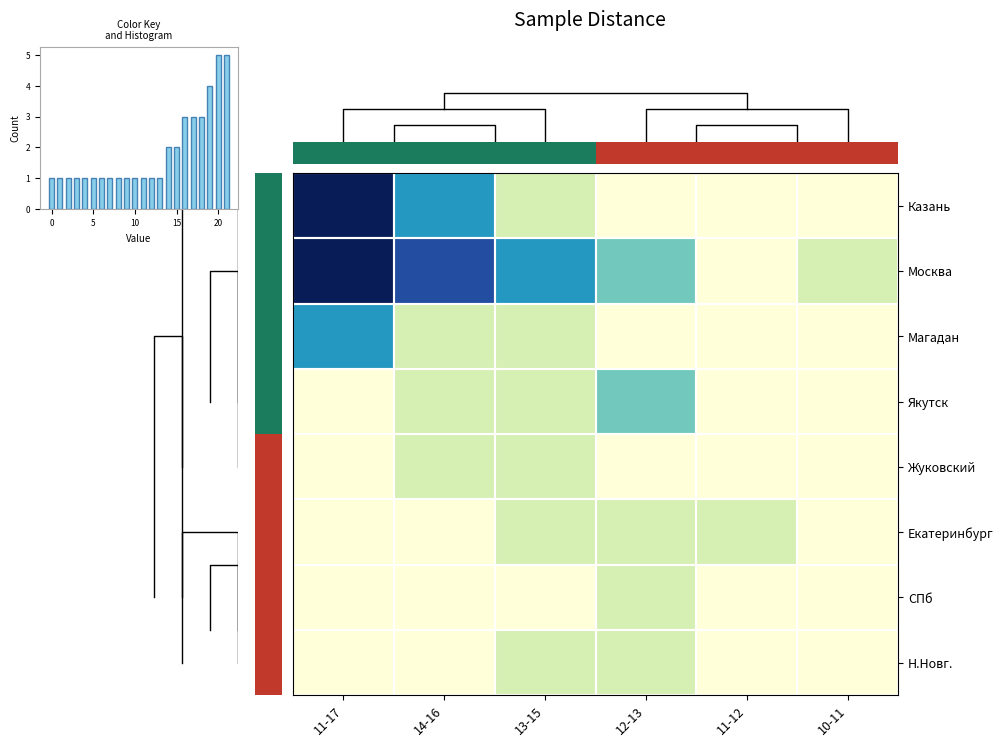

At which label does Якутск reach its minimum?

11-17